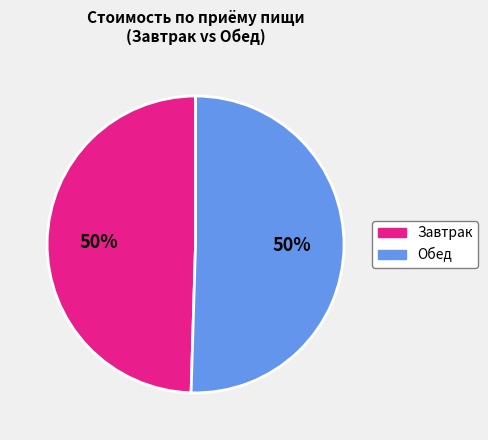

To the nearest percent, what is the average slice percentage?

50%